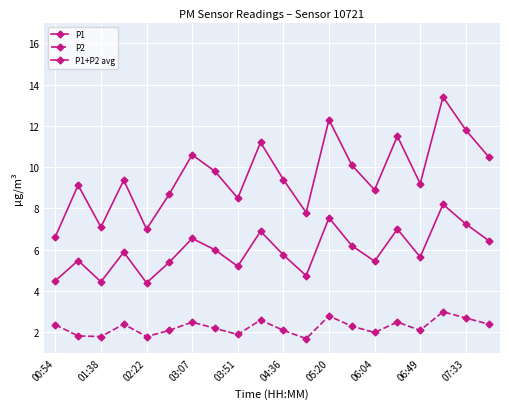

True or false: P1 and P1+P2 avg cross at least once.

False